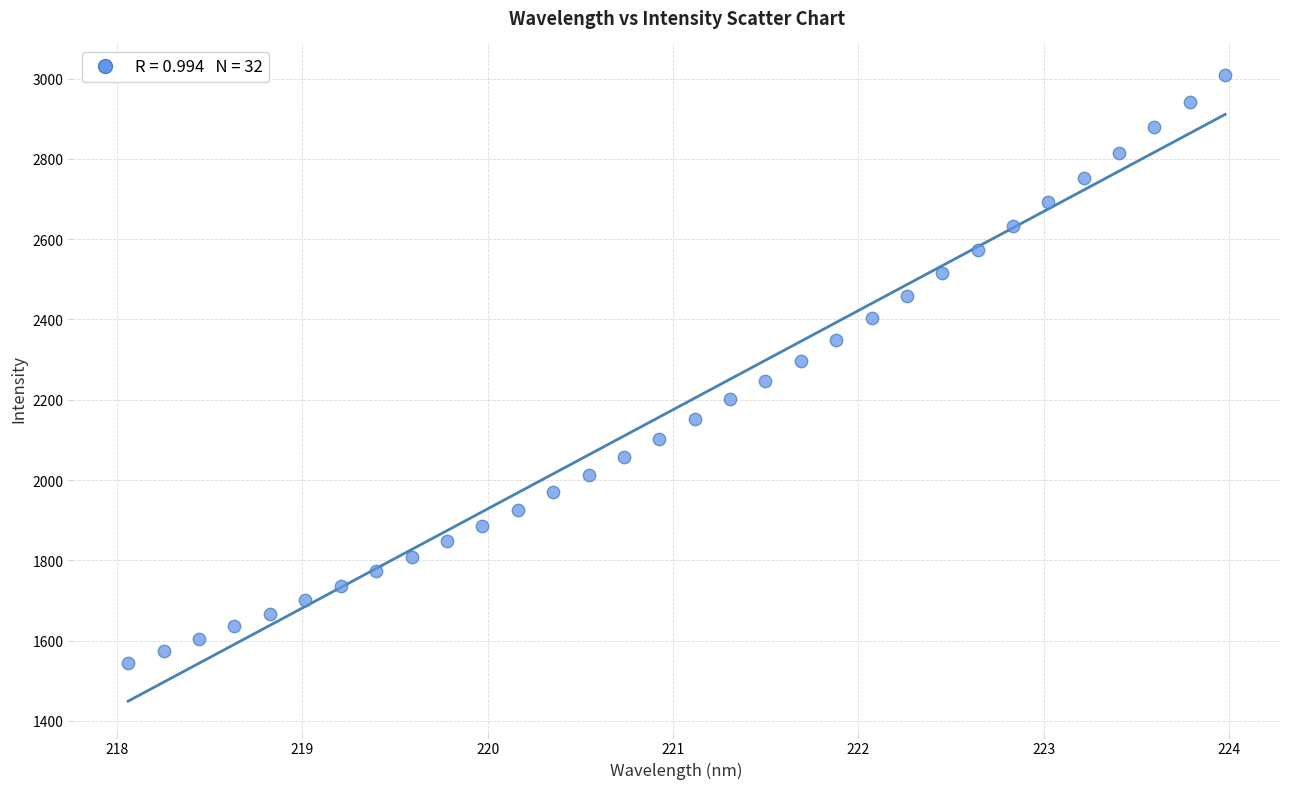

What is the range of Y values (max minus min)?

1464.3